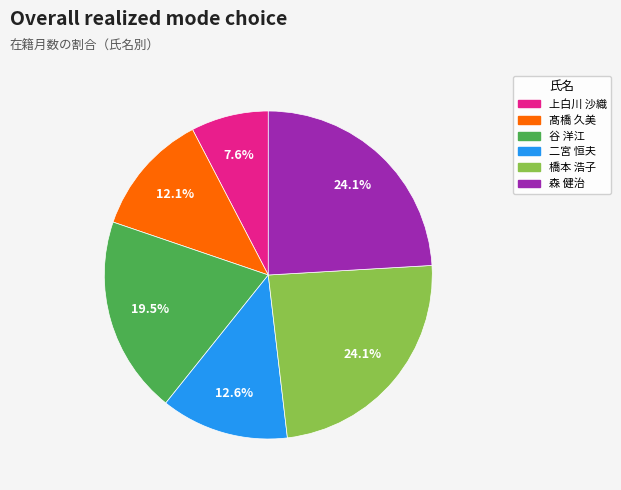

What is the ratio of the value at 上白川 沙織 to the value at 髙橋 久美?

0.6